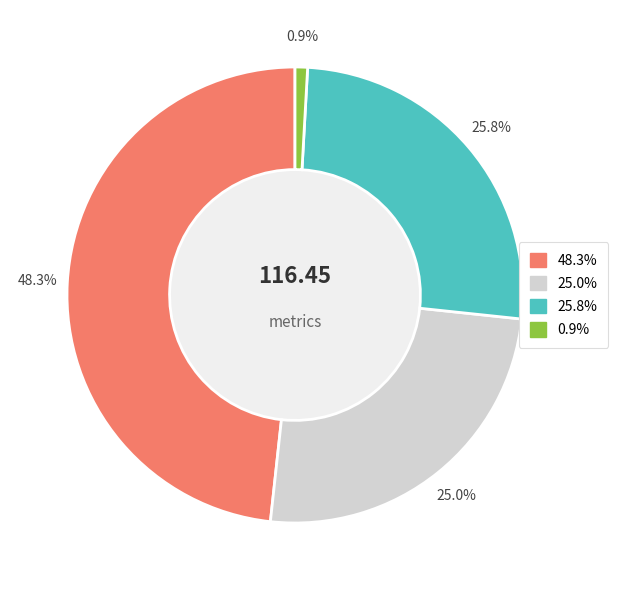

Is there any slice that represents more than half of the pie?

No